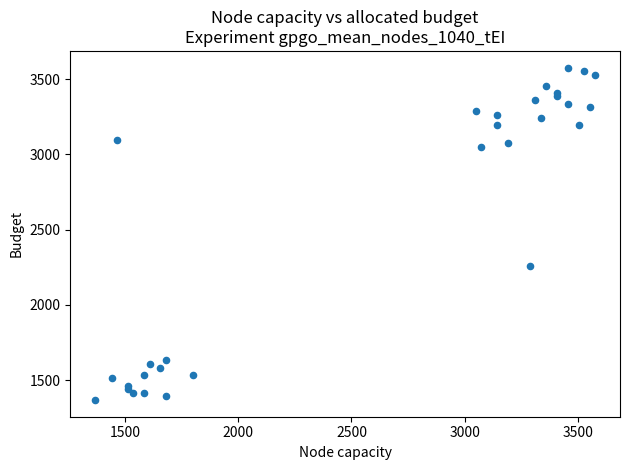

What Y value in the scatter plot is closest to 2472?

2256